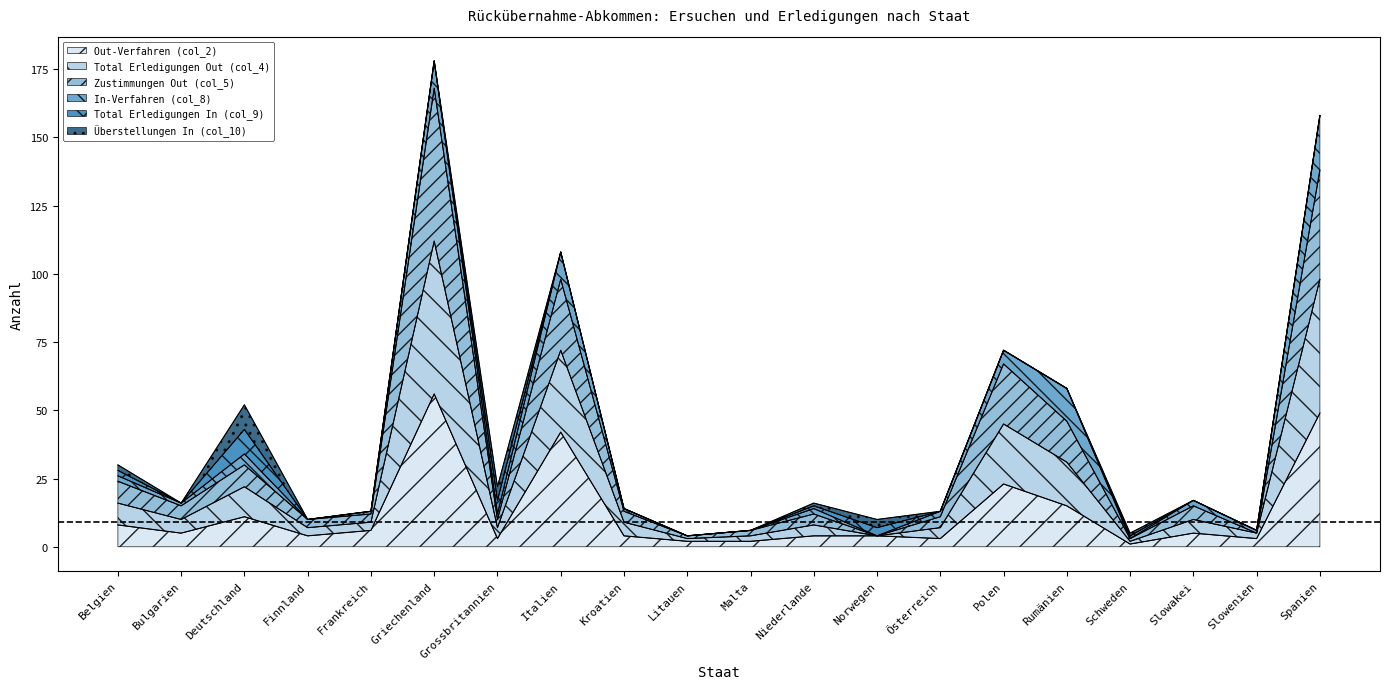

What is the label of the 15th point from the left?

Polen